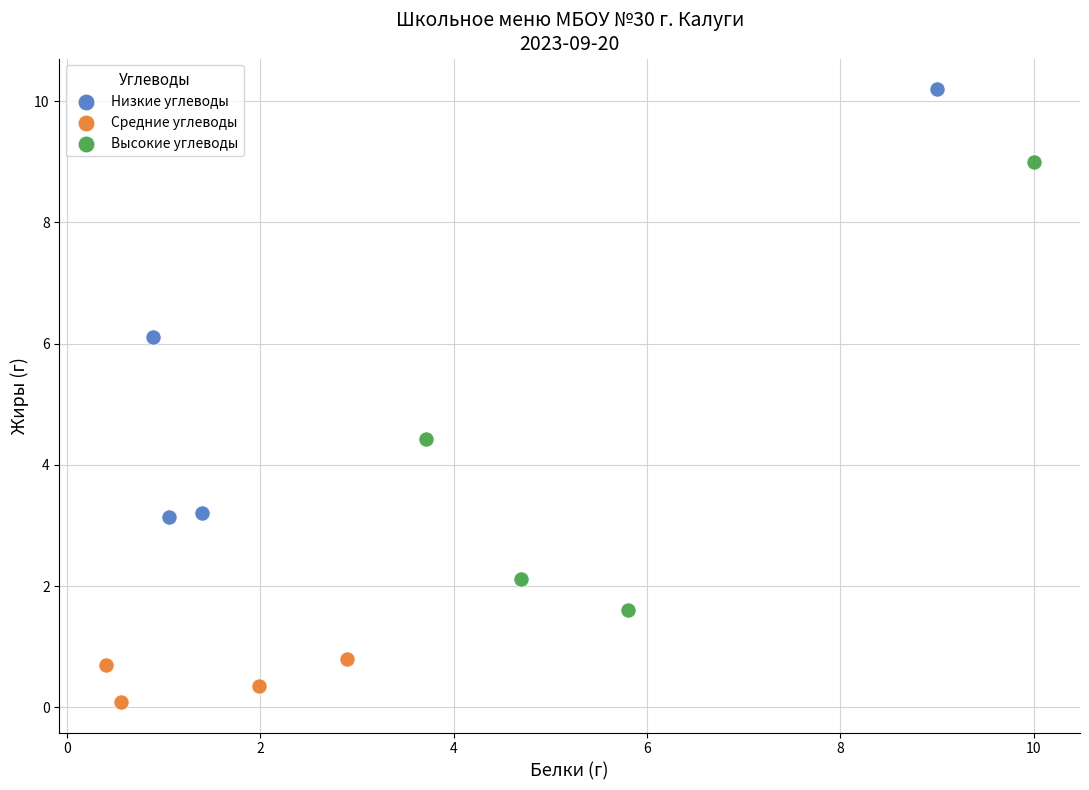

Which series reaches the minimum Y coordinate?

Средние углеводы